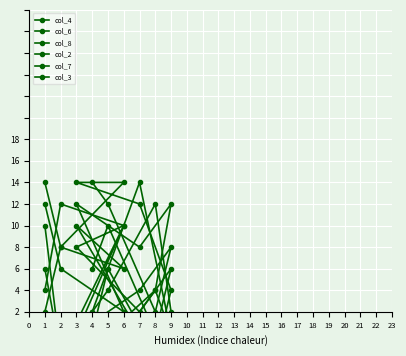

Rank the series at 4 from lowest to highest value.

col_6, col_7, col_4, col_3, col_8, col_2